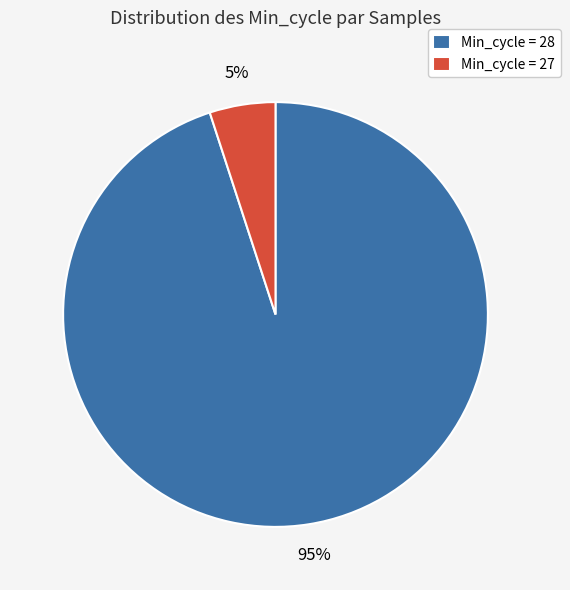

Does any single category account for the majority?

Yes